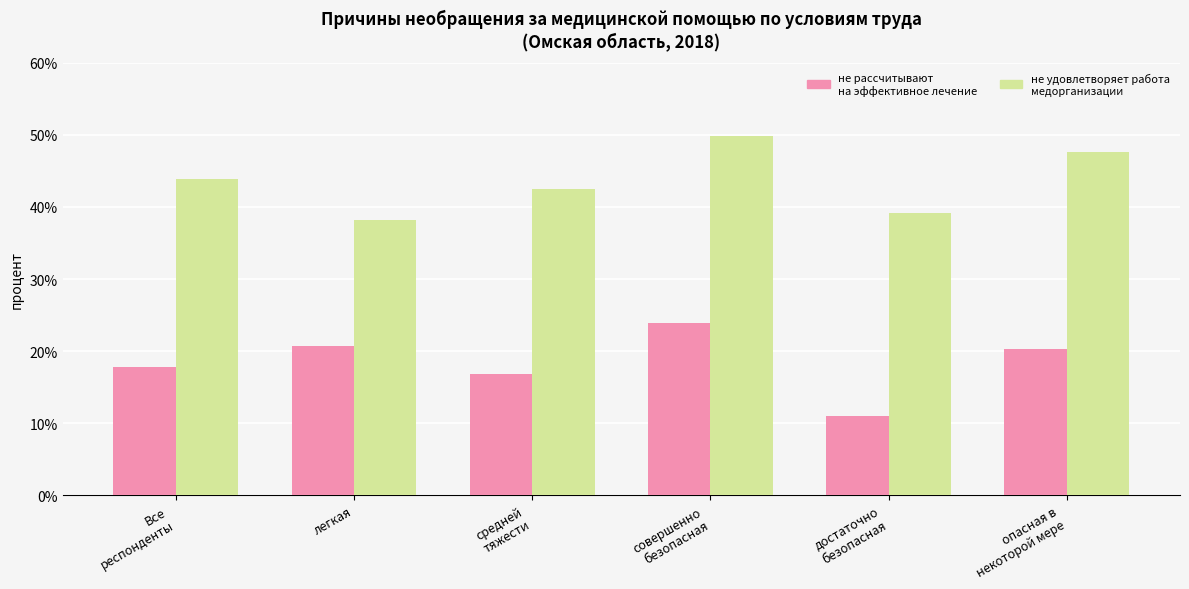

What is the smallest value displayed?

11.0